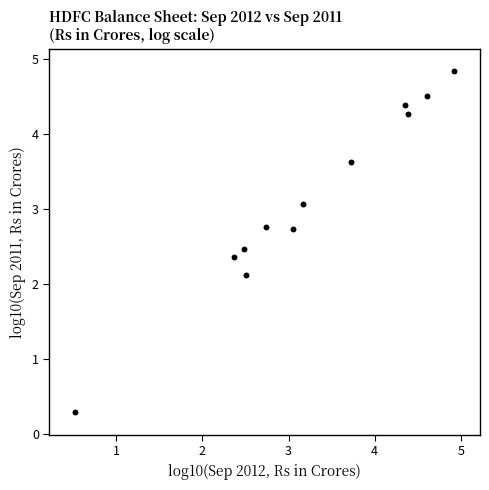

What is the range of X values (max minus min)?

4.4